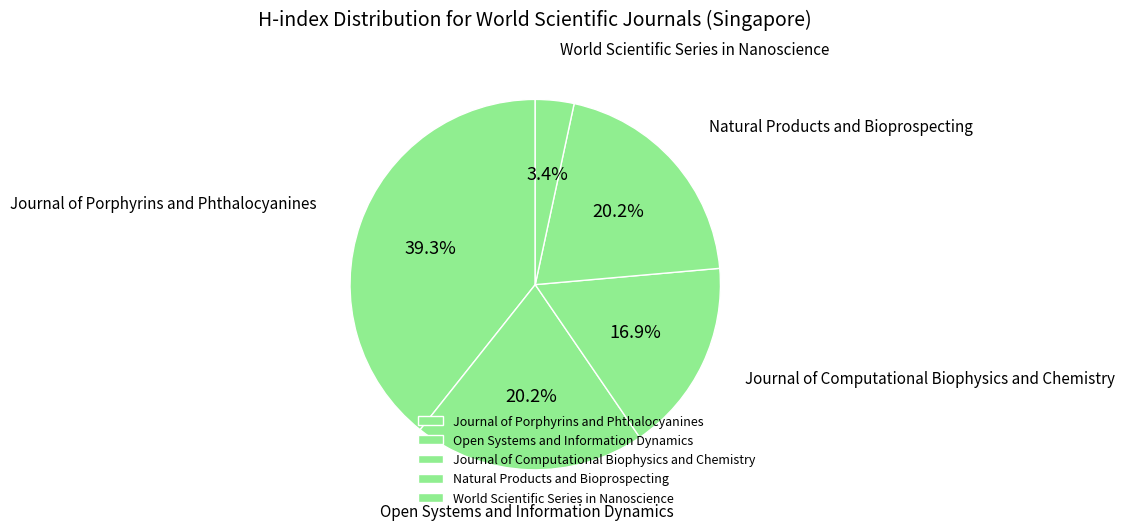

Which category has the smallest portion of the pie?

World Scientific Series in Nanoscience